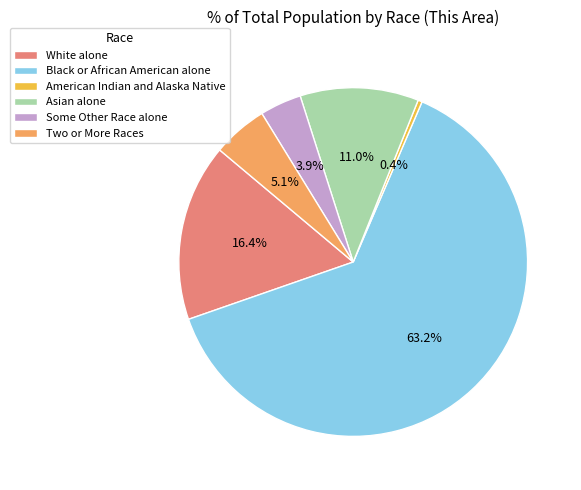

Does any single category account for the majority?

Yes